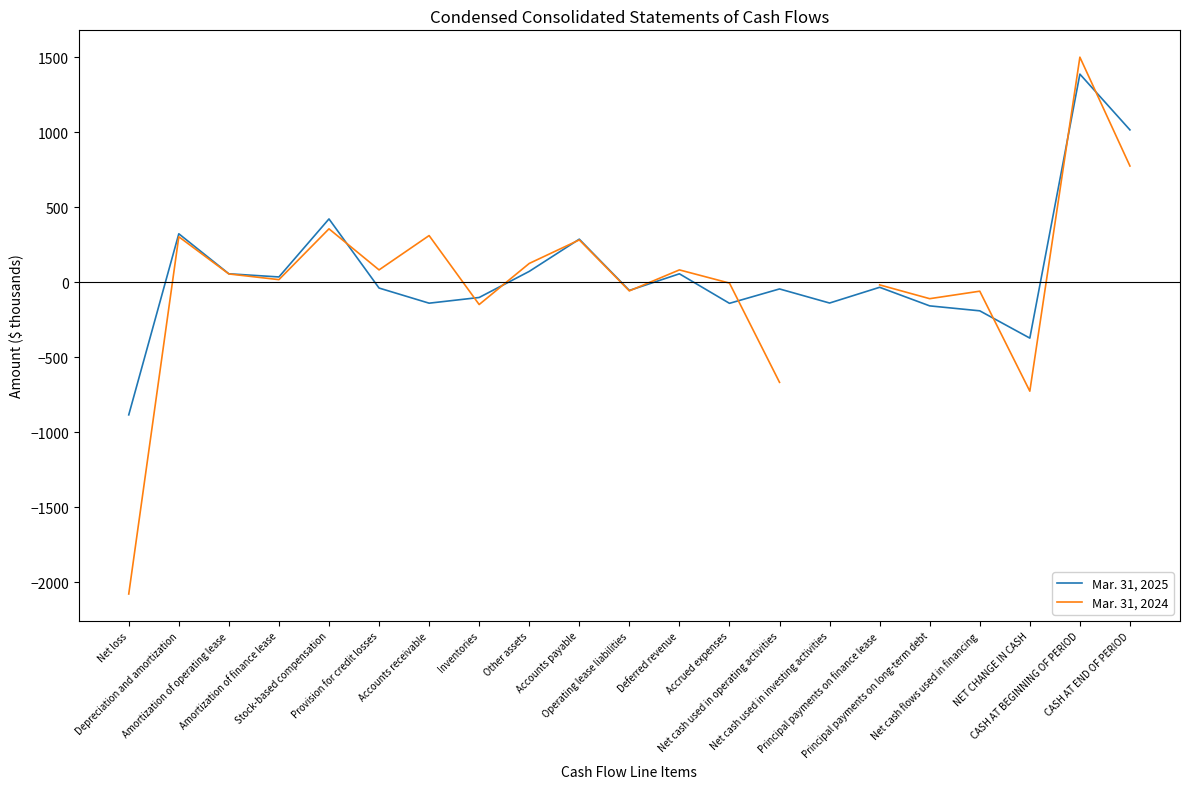

How many data points does each series have?

21